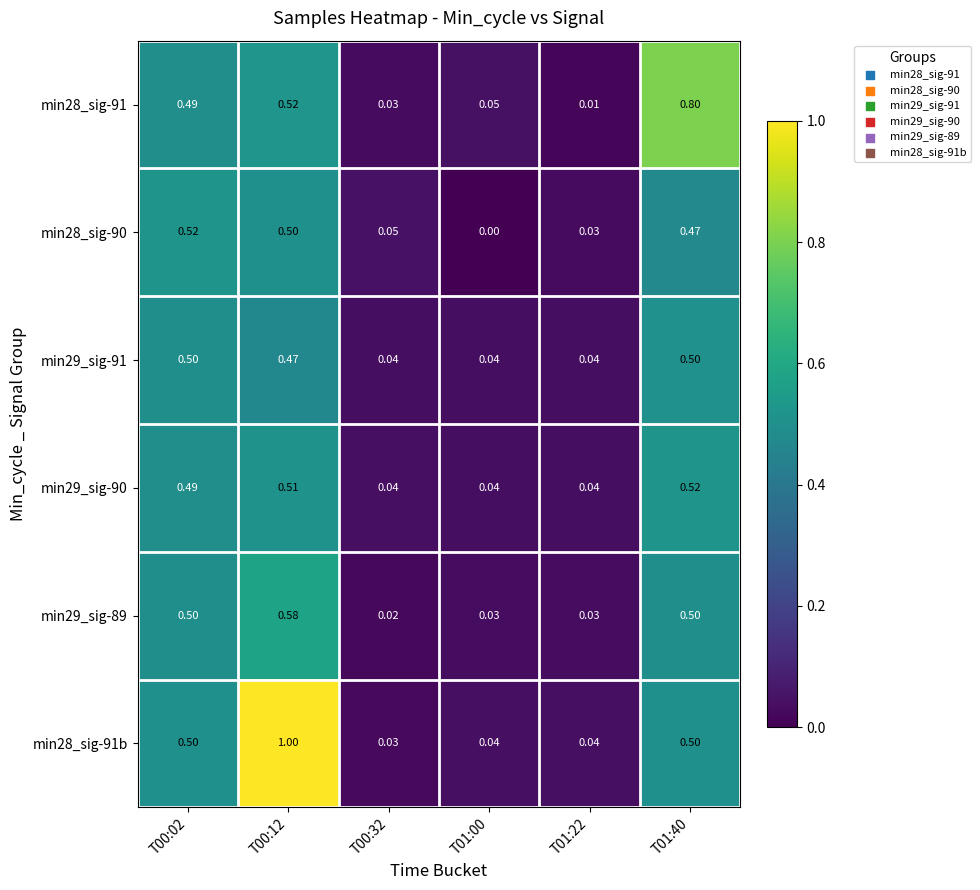

Which label corresponds to the largest value in the chart?

T00:12